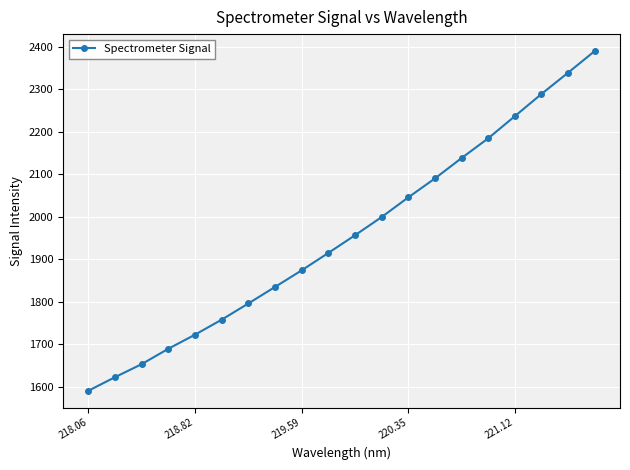

Count the number of values greater than 1956.

10